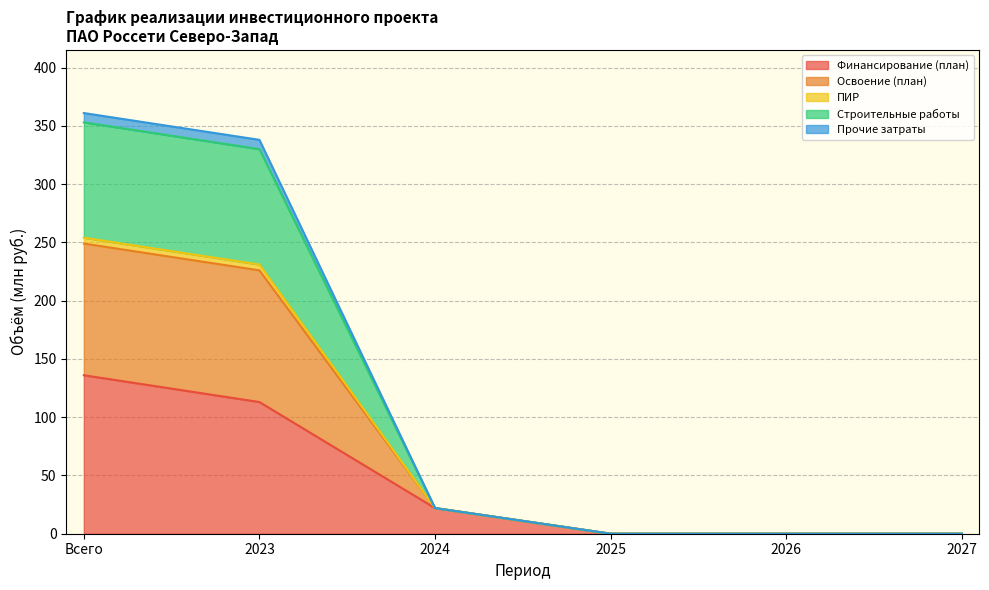

Is it true that Финансирование (план) equals 55 at Всего?

False